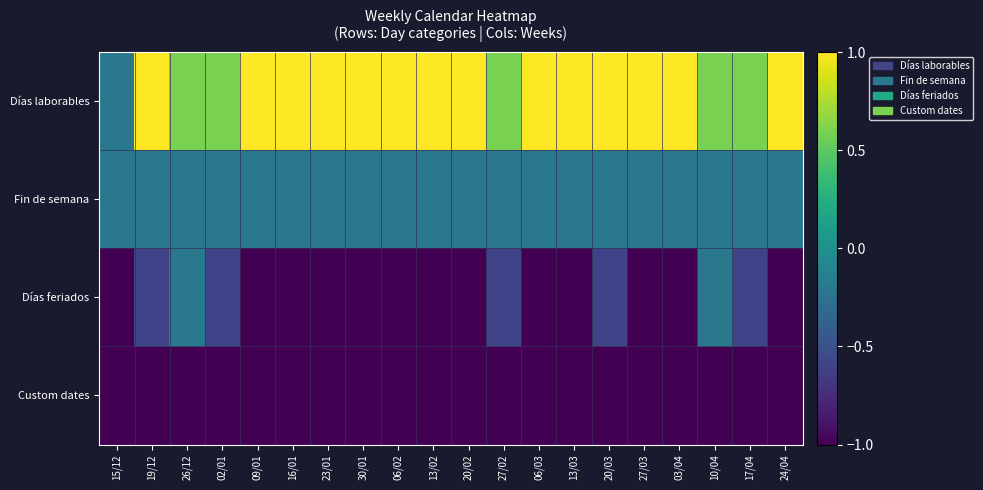

Rank the series at 27/03 from highest to lowest value.

Días laborables, Fin de semana, Días feriados, Custom dates